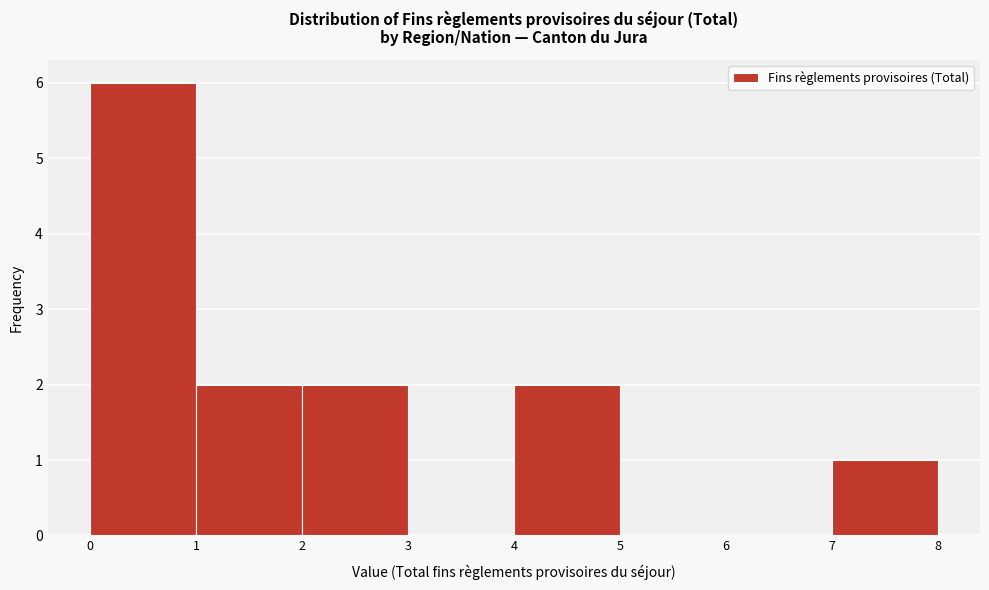

Which range on the x-axis has the tallest bar?

0 to 1